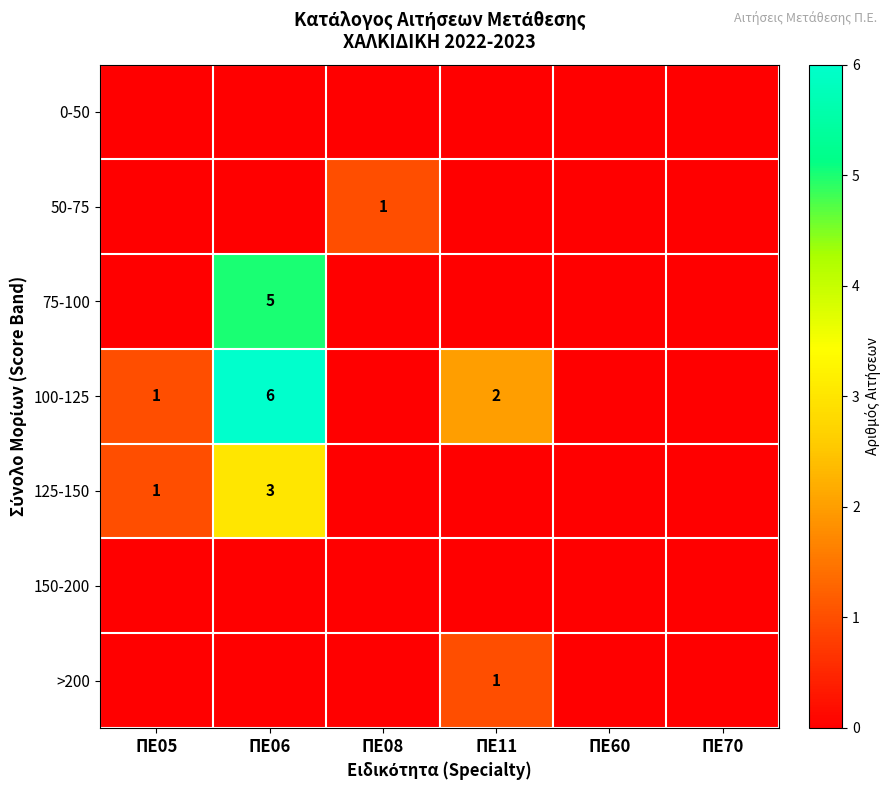

Is it true that 100-125 equals 2 at ΠΕ11?

True